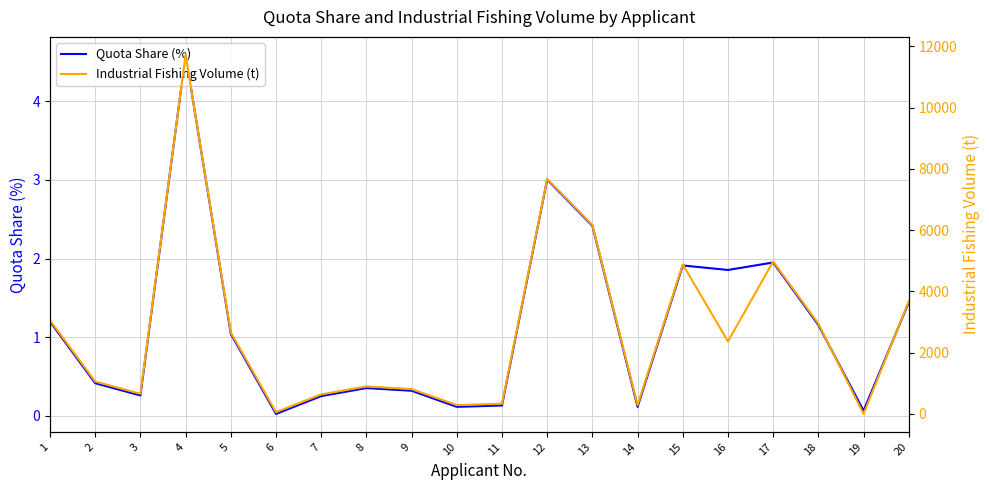

How many interior local valleys does the Industrial Fishing Volume (t) series have?

6